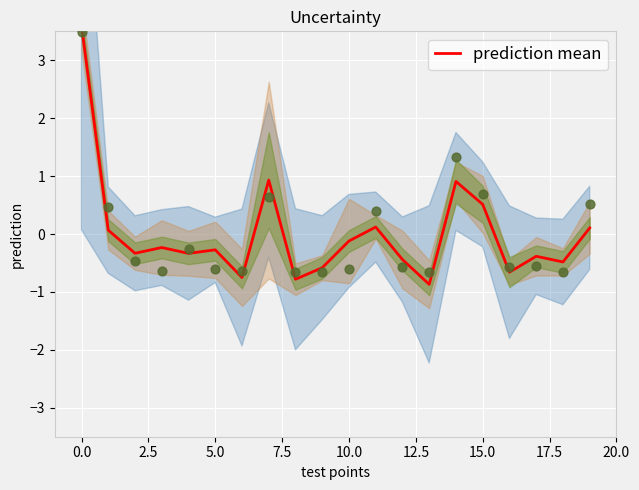

Between 15.0 and 13, which is larger?

15.0